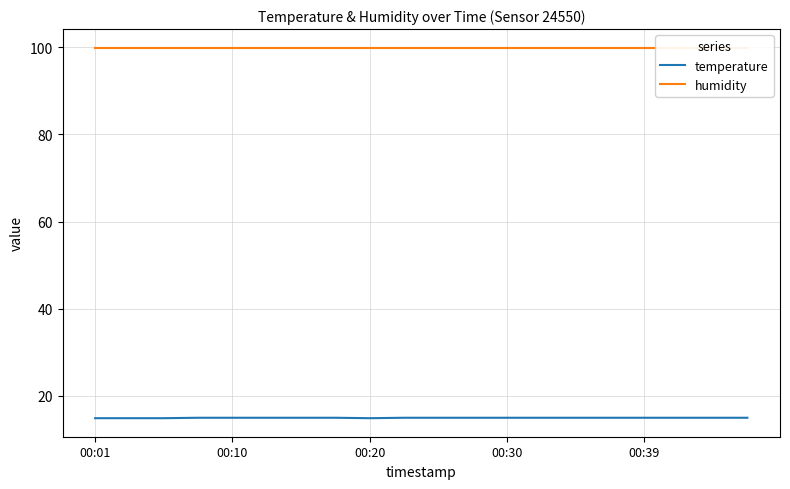

What is the average value of the temperature series?

15.0